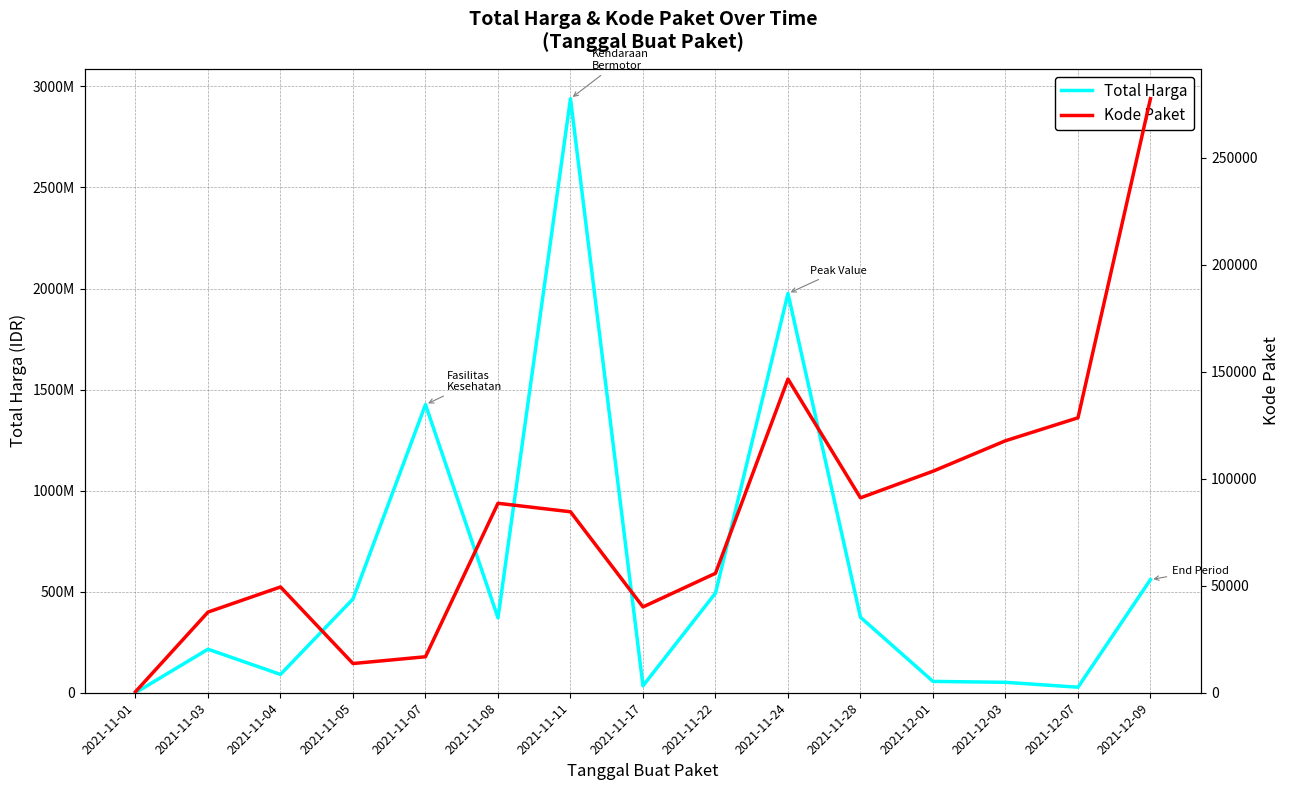

What is the difference between the Total Harga values at 2021-11-22 and 2021-12-03?

441399000